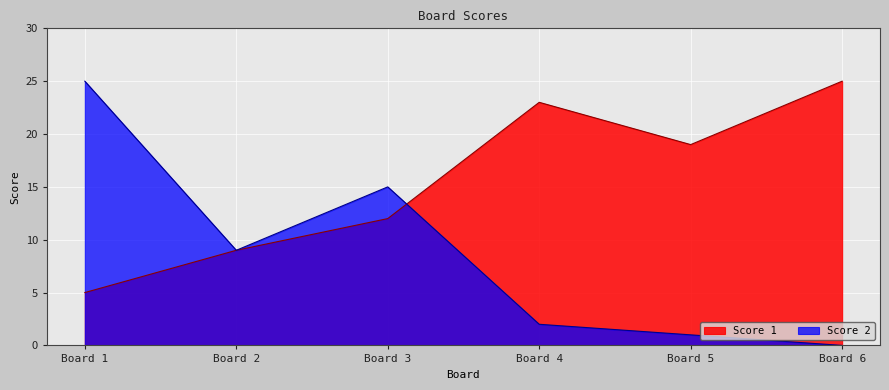

After their last crossing, which series has the higher values: Score 1 or Score 2?

Score 1